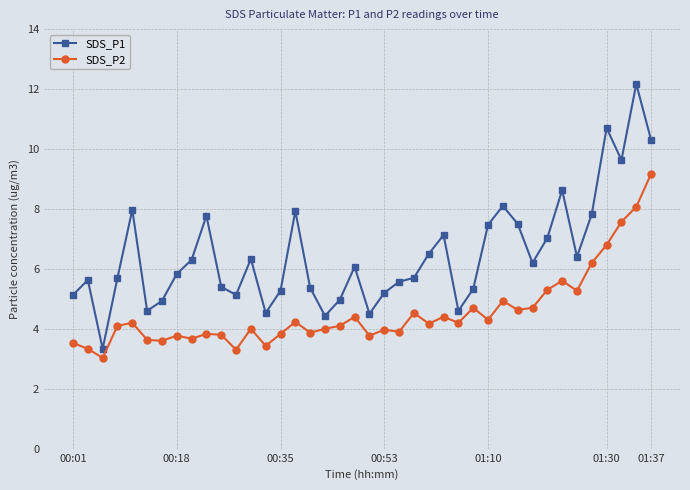

How many interior local peaks does the SDS_P1 series have?

11